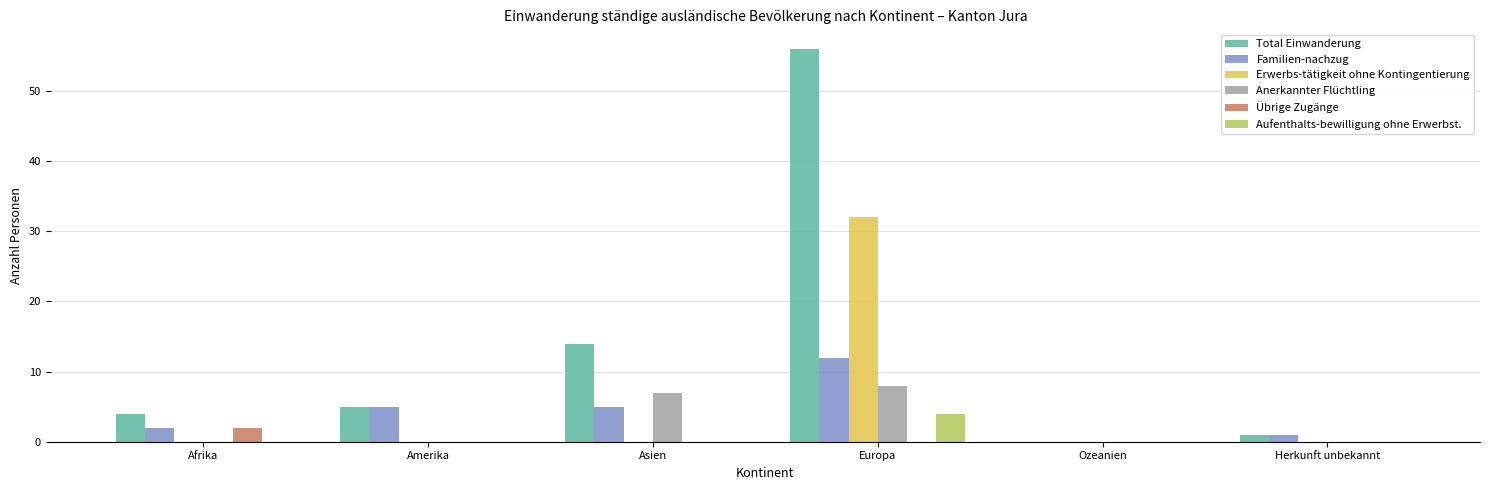

Is it true that Total Einwanderung equals 1 at Afrika?

False